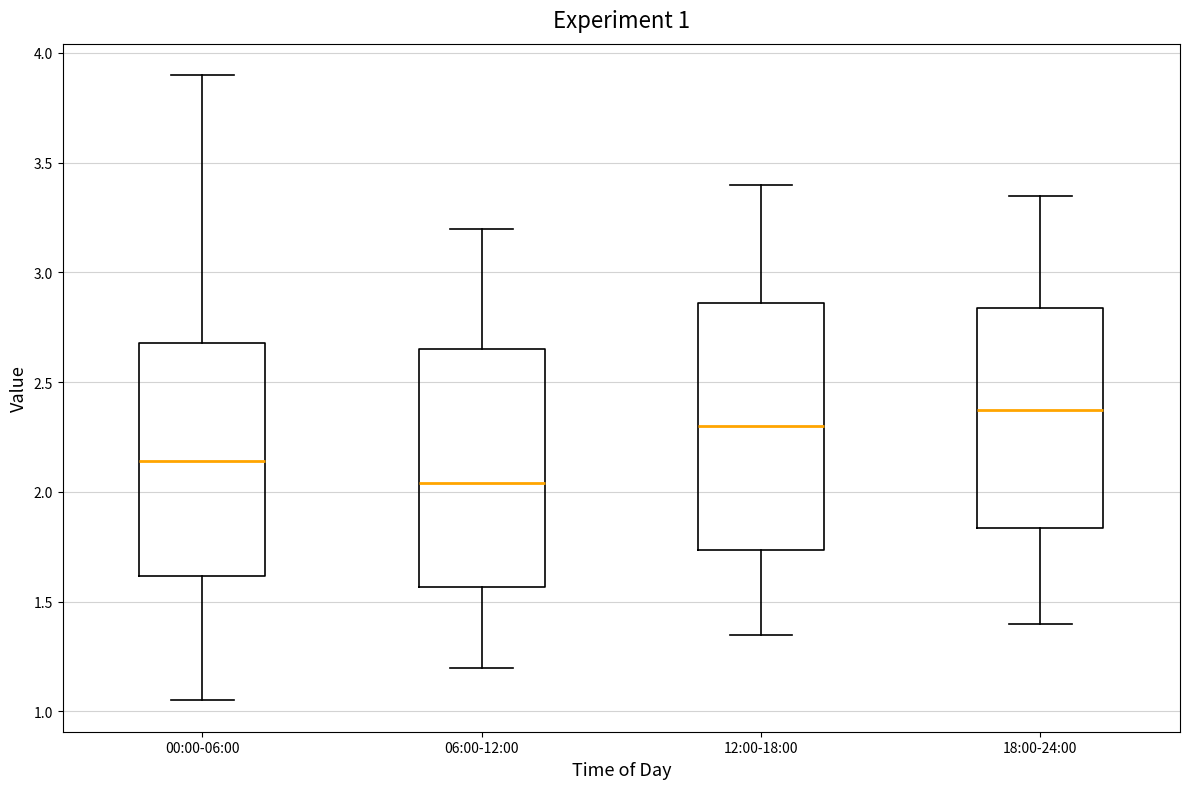

Which box's median line is the lowest?

06:00-12:00